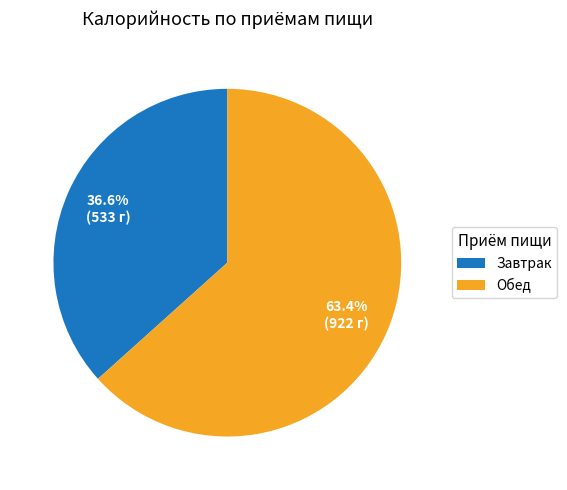

Which category has the biggest portion of the pie?

Обед